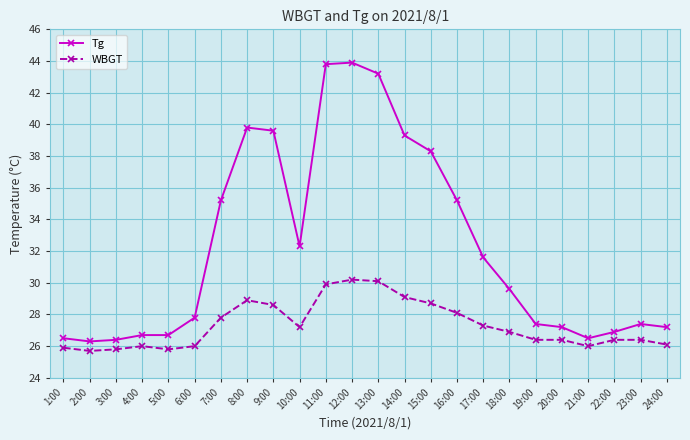

True or false: WBGT has more than 1 points higher than both neighbors.

True